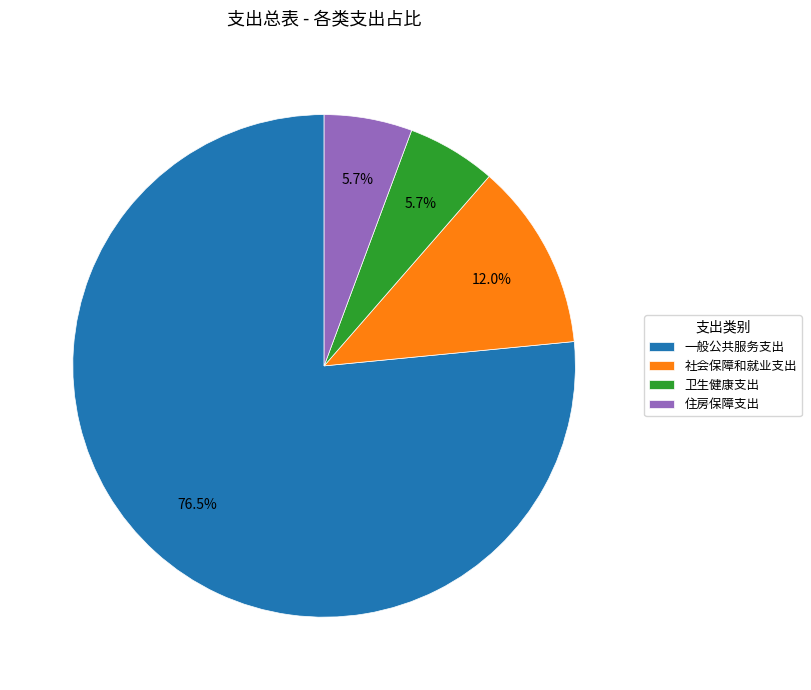

The 社会保障和就业支出 slice represents 12% of the pie. True or false?

True